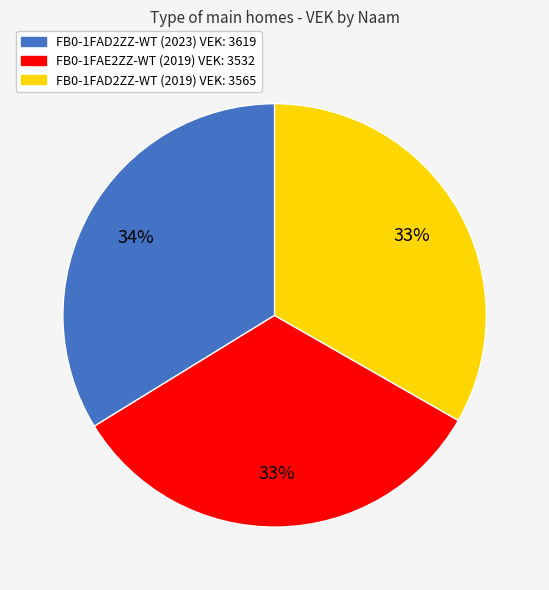

Combined, do FB0-1FAD2ZZ-WT (2019) VEK: 3565 and FB0-1FAE2ZZ-WT (2019) VEK: 3532 account for over 50%?

Yes